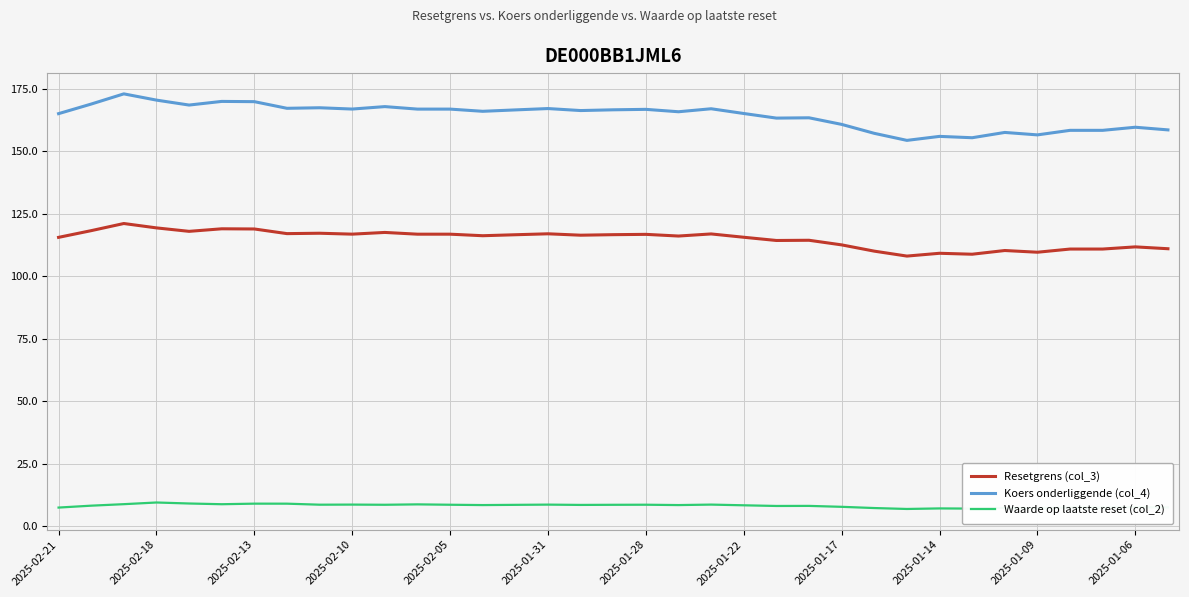

What is the greatest value displayed?

173.0